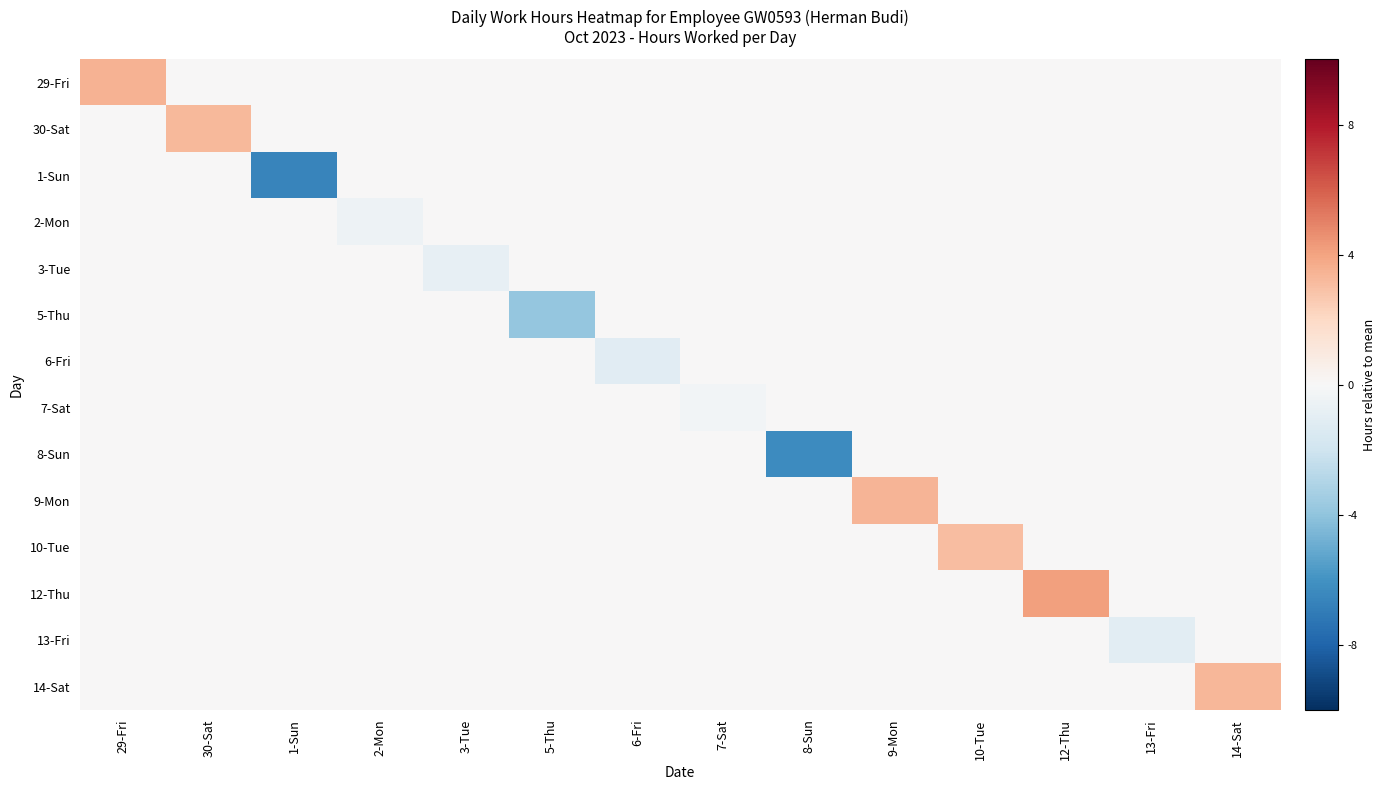

Reading left to right, list all the values displayed in this chart.

29-Fri: 29-Fri=3.5	30-Sat=0.0	1-Sun=0.0	2-Mon=0.0	3-Tue=0.0	5-Thu=0.0	6-Fri=0.0	7-Sat=0.0	8-Sun=0.0	9-Mon=0.0	10-Tue=0.0	12-Thu=0.0	13-Fri=0.0	14-Sat=0.0
30-Sat: 29-Fri=0.0	30-Sat=3.2	1-Sun=0.0	2-Mon=0.0	3-Tue=0.0	5-Thu=0.0	6-Fri=0.0	7-Sat=0.0	8-Sun=0.0	9-Mon=0.0	10-Tue=0.0	12-Thu=0.0	13-Fri=0.0	14-Sat=0.0
1-Sun: 29-Fri=0.0	30-Sat=0.0	1-Sun=-6.6	2-Mon=0.0	3-Tue=0.0	5-Thu=0.0	6-Fri=0.0	7-Sat=0.0	8-Sun=0.0	9-Mon=0.0	10-Tue=0.0	12-Thu=0.0	13-Fri=0.0	14-Sat=0.0
2-Mon: 29-Fri=0.0	30-Sat=0.0	1-Sun=0.0	2-Mon=-0.5	3-Tue=0.0	5-Thu=0.0	6-Fri=0.0	7-Sat=0.0	8-Sun=0.0	9-Mon=0.0	10-Tue=0.0	12-Thu=0.0	13-Fri=0.0	14-Sat=0.0
3-Tue: 29-Fri=0.0	30-Sat=0.0	1-Sun=0.0	2-Mon=0.0	3-Tue=-0.8	5-Thu=0.0	6-Fri=0.0	7-Sat=0.0	8-Sun=0.0	9-Mon=0.0	10-Tue=0.0	12-Thu=0.0	13-Fri=0.0	14-Sat=0.0
5-Thu: 29-Fri=0.0	30-Sat=0.0	1-Sun=0.0	2-Mon=0.0	3-Tue=0.0	5-Thu=-3.9	6-Fri=0.0	7-Sat=0.0	8-Sun=0.0	9-Mon=0.0	10-Tue=0.0	12-Thu=0.0	13-Fri=0.0	14-Sat=0.0
6-Fri: 29-Fri=0.0	30-Sat=0.0	1-Sun=0.0	2-Mon=0.0	3-Tue=0.0	5-Thu=0.0	6-Fri=-1.1	7-Sat=0.0	8-Sun=0.0	9-Mon=0.0	10-Tue=0.0	12-Thu=0.0	13-Fri=0.0	14-Sat=0.0
7-Sat: 29-Fri=0.0	30-Sat=0.0	1-Sun=0.0	2-Mon=0.0	3-Tue=0.0	5-Thu=0.0	6-Fri=0.0	7-Sat=-0.3	8-Sun=0.0	9-Mon=0.0	10-Tue=0.0	12-Thu=0.0	13-Fri=0.0	14-Sat=0.0
8-Sun: 29-Fri=0.0	30-Sat=0.0	1-Sun=0.0	2-Mon=0.0	3-Tue=0.0	5-Thu=0.0	6-Fri=0.0	7-Sat=0.0	8-Sun=-6.3	9-Mon=0.0	10-Tue=0.0	12-Thu=0.0	13-Fri=0.0	14-Sat=0.0
9-Mon: 29-Fri=0.0	30-Sat=0.0	1-Sun=0.0	2-Mon=0.0	3-Tue=0.0	5-Thu=0.0	6-Fri=0.0	7-Sat=0.0	8-Sun=0.0	9-Mon=3.4	10-Tue=0.0	12-Thu=0.0	13-Fri=0.0	14-Sat=0.0
10-Tue: 29-Fri=0.0	30-Sat=0.0	1-Sun=0.0	2-Mon=0.0	3-Tue=0.0	5-Thu=0.0	6-Fri=0.0	7-Sat=0.0	8-Sun=0.0	9-Mon=0.0	10-Tue=3.1	12-Thu=0.0	13-Fri=0.0	14-Sat=0.0
12-Thu: 29-Fri=0.0	30-Sat=0.0	1-Sun=0.0	2-Mon=0.0	3-Tue=0.0	5-Thu=0.0	6-Fri=0.0	7-Sat=0.0	8-Sun=0.0	9-Mon=0.0	10-Tue=0.0	12-Thu=4.1	13-Fri=0.0	14-Sat=0.0
13-Fri: 29-Fri=0.0	30-Sat=0.0	1-Sun=0.0	2-Mon=0.0	3-Tue=0.0	5-Thu=0.0	6-Fri=0.0	7-Sat=0.0	8-Sun=0.0	9-Mon=0.0	10-Tue=0.0	12-Thu=0.0	13-Fri=-1.1	14-Sat=0.0
14-Sat: 29-Fri=0.0	30-Sat=0.0	1-Sun=0.0	2-Mon=0.0	3-Tue=0.0	5-Thu=0.0	6-Fri=0.0	7-Sat=0.0	8-Sun=0.0	9-Mon=0.0	10-Tue=0.0	12-Thu=0.0	13-Fri=0.0	14-Sat=3.3